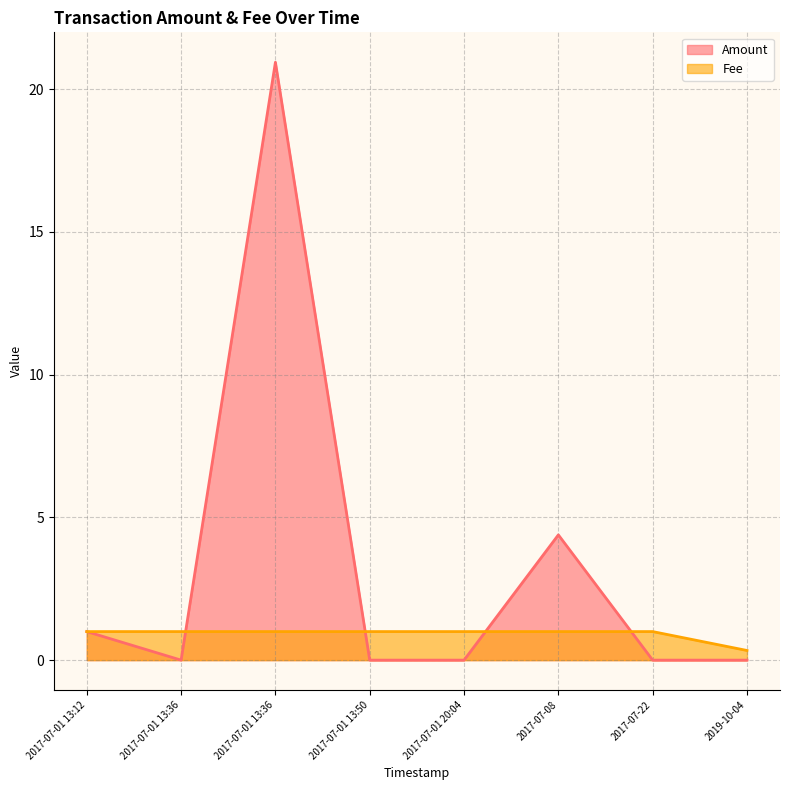

In Amount, how many points are lower than both neighbors (excluding endpoints)?

2